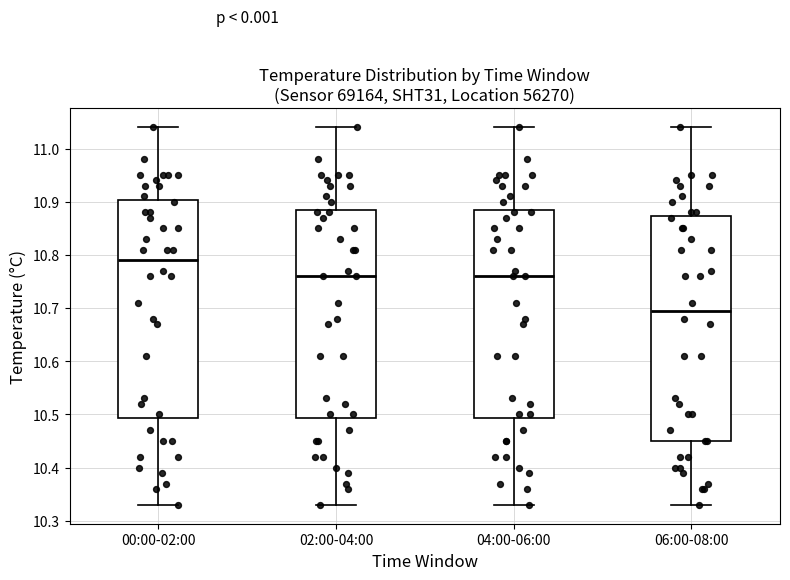

Which box's median line is the highest?

00:00-02:00